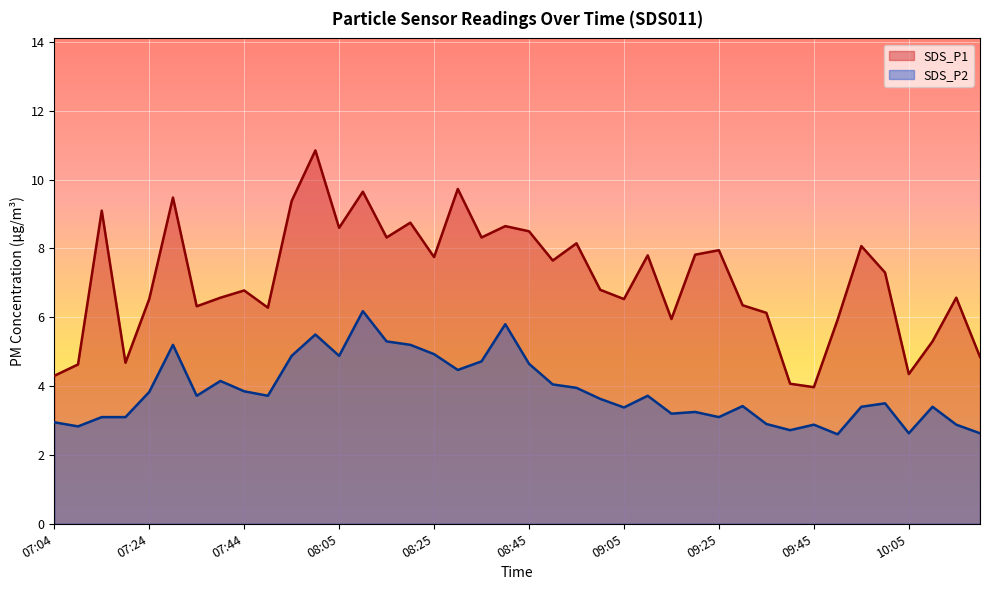

What is the difference between the SDS_P2 values at 08:30 and 07:19?

1.4